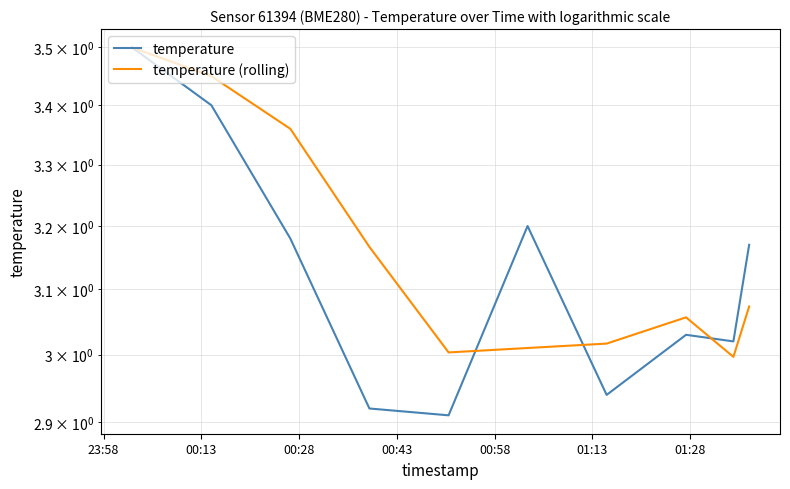

How many lines are shown in the chart?

2